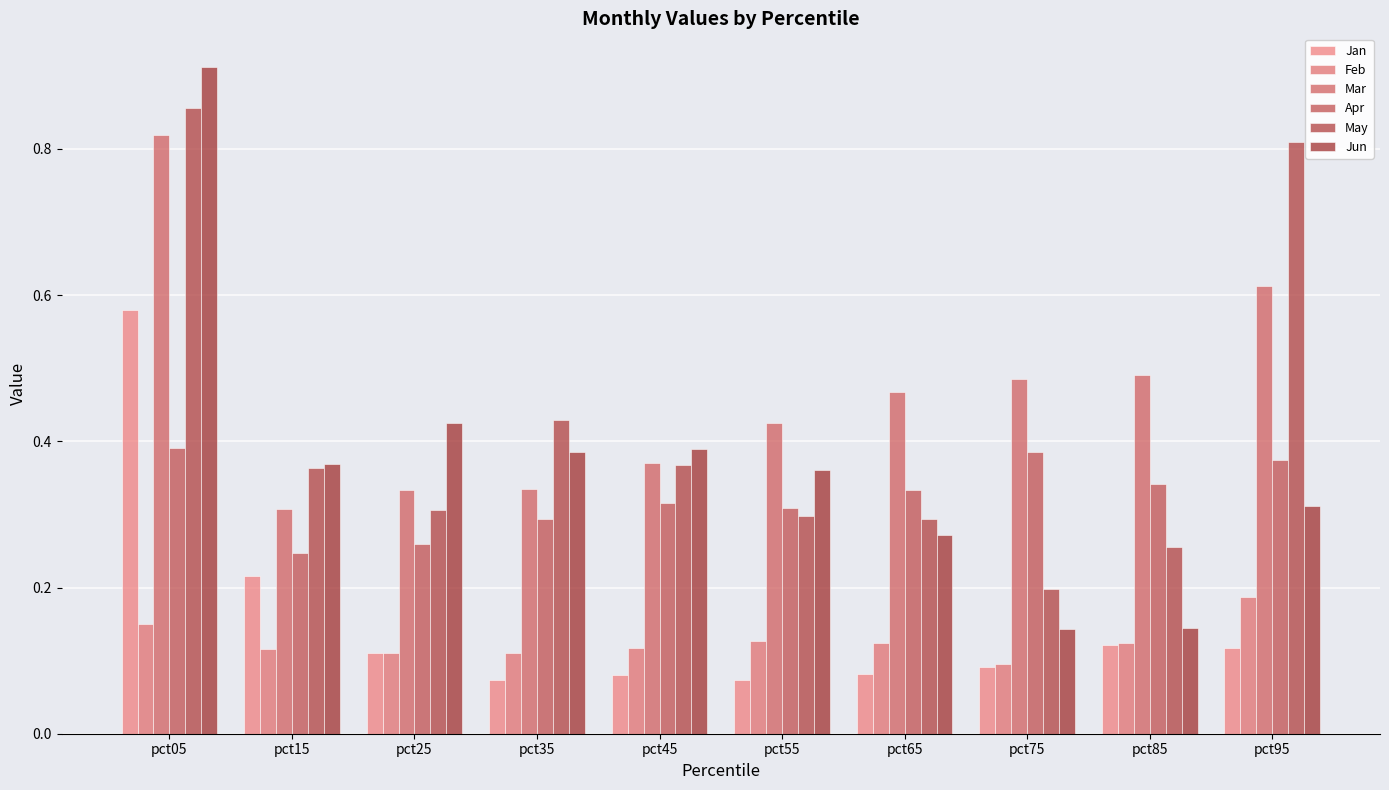

What is the maximum value for Jan?

0.6